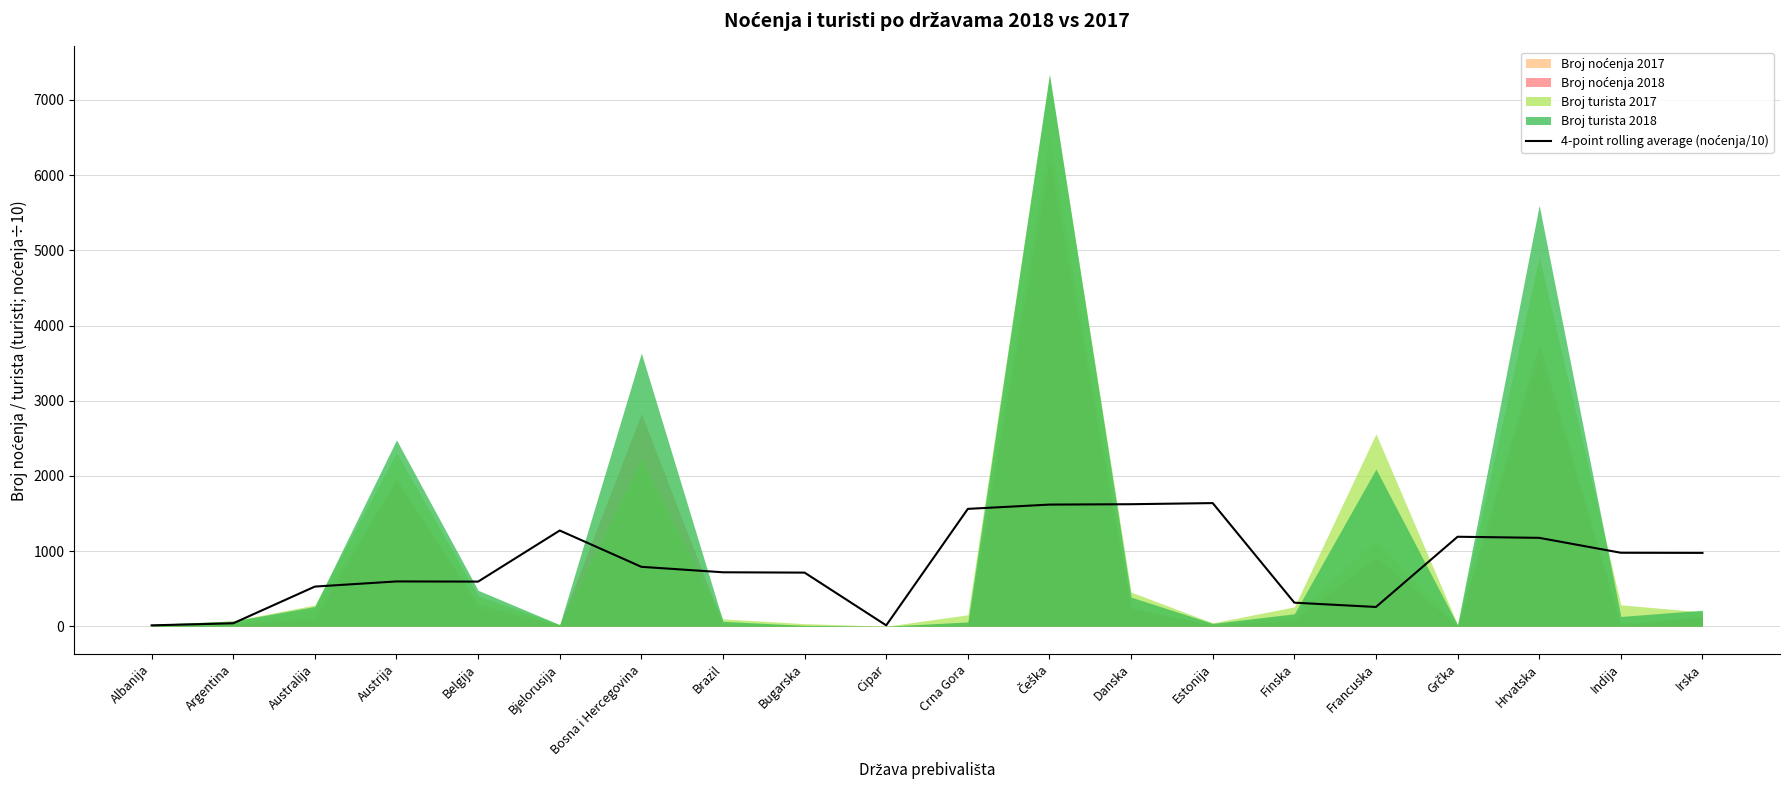

The value at Finska is 139.0. True or false?

False